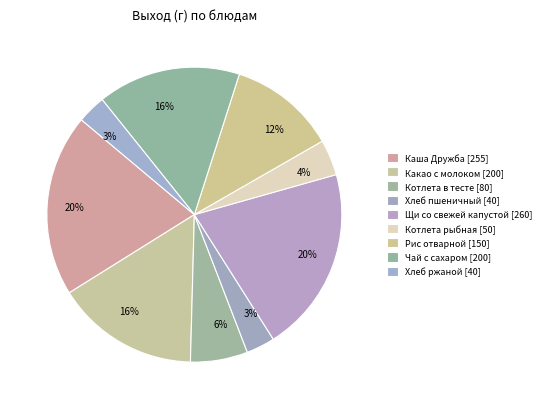

Which has a higher value, Каша Дружба or Котлета в тесте?

Каша Дружба